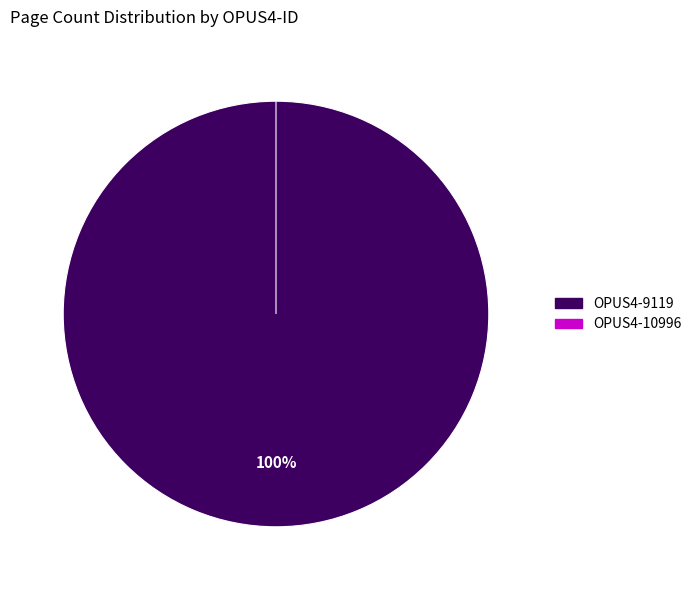

Rank the categories by value from lowest to highest.

OPUS4-10996, OPUS4-9119